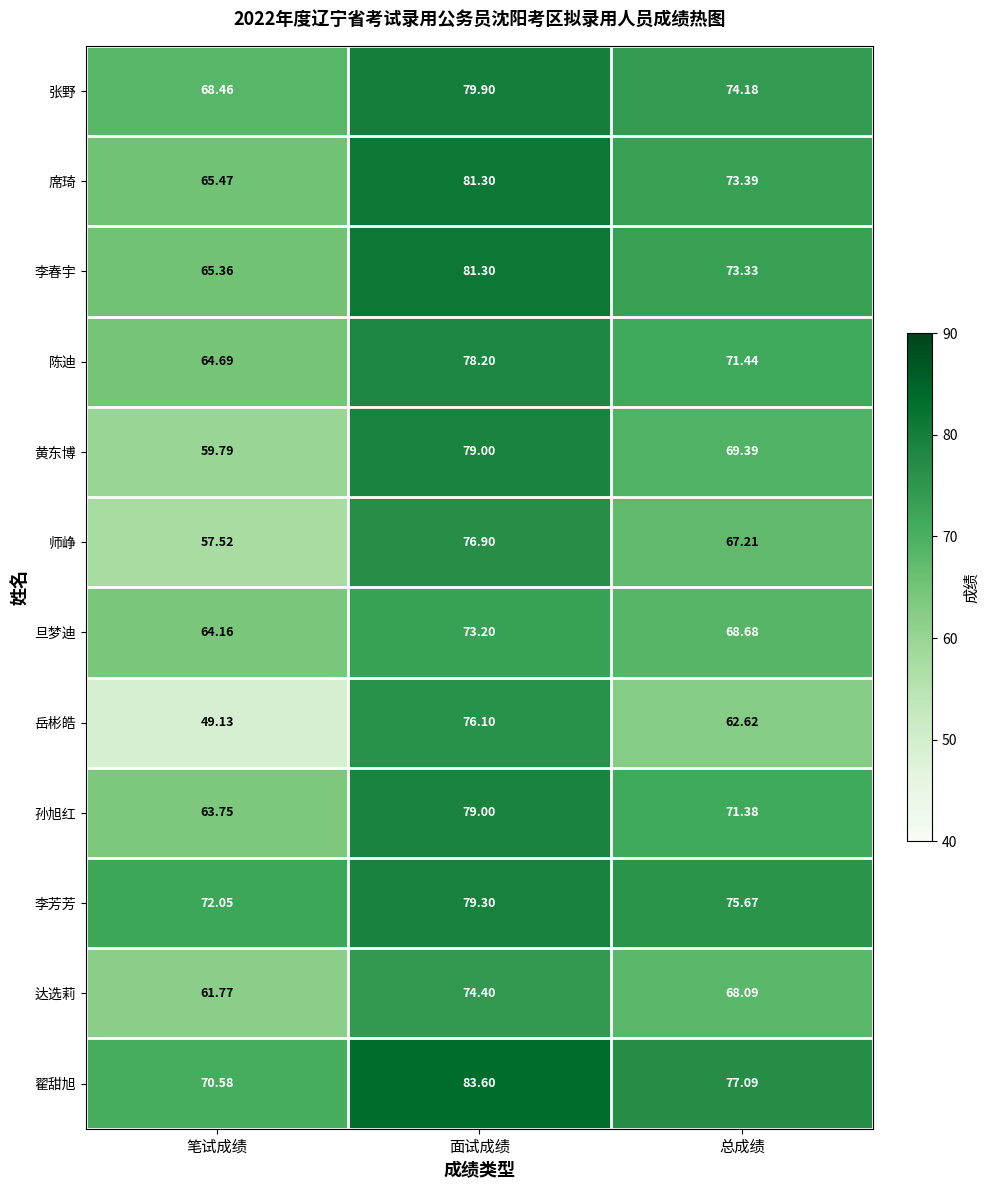

At which category does the chart reach its minimum across all series?

笔试成绩